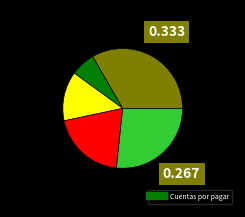

Does any single category account for the majority?

No